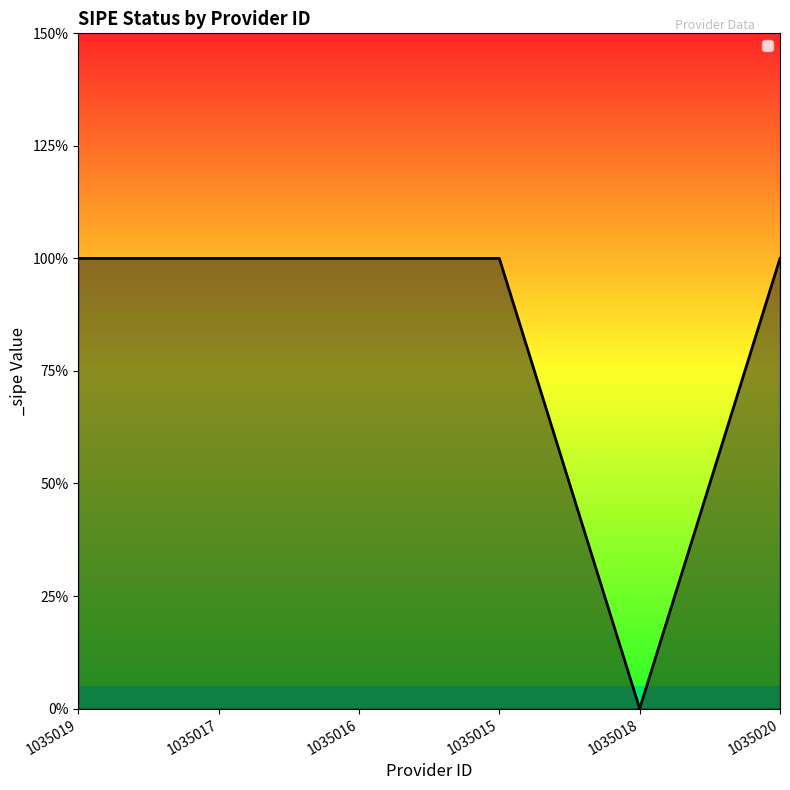

Count the values in the range 1 to 2.

5